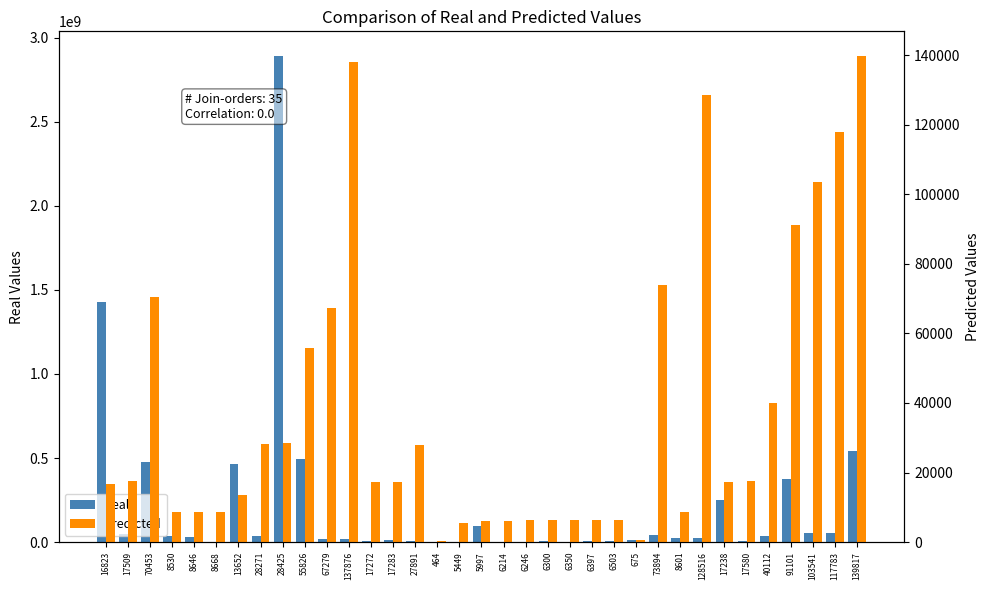

What is the value of the Predicted bar at the 3rd from the left?

70453